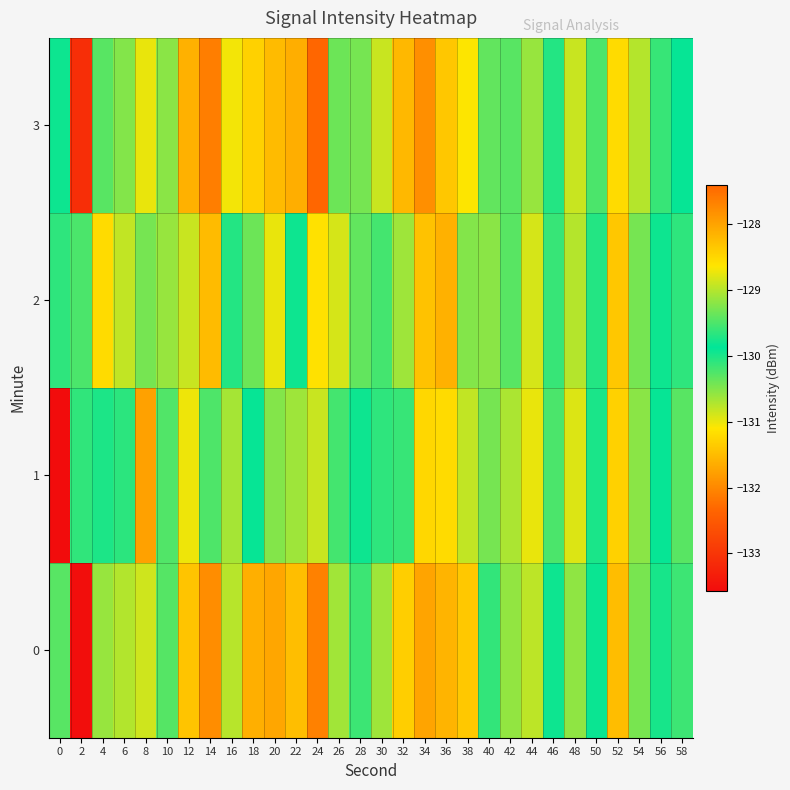

Reading left to right, extract all data points from this chart.

0: 0=-129.4	2=-133.5	4=-130.6	6=-130.7	8=-130.9	10=-129.5	12=-131.4	14=-132.0	16=-129.0	18=-131.6	20=-131.7	22=-128.3	24=-127.7	26=-130.6	28=-129.6	30=-129.1	32=-128.4	34=-128.0	36=-131.6	38=-131.4	40=-129.6	42=-130.6	44=-130.8	46=-129.9	48=-129.2	50=-129.8	52=-131.5	54=-129.3	56=-129.8	58=-130.2
1: 0=-133.6	2=-129.6	4=-129.7	6=-130.1	8=-128.0	10=-130.3	12=-131.0	14=-129.5	16=-129.1	18=-129.9	20=-130.5	22=-129.1	24=-128.9	26=-130.2	28=-129.8	30=-130.1	32=-129.6	34=-128.5	36=-131.2	38=-130.8	40=-129.3	42=-130.7	44=-131.0	46=-129.5	48=-128.8	50=-130.0	52=-131.3	54=-129.2	56=-129.9	58=-130.3
2: 0=-130.1	2=-129.5	4=-131.2	6=-130.8	8=-129.3	10=-130.6	12=-128.9	14=-131.5	16=-129.7	18=-130.4	20=-131.0	22=-129.8	24=-128.6	26=-130.9	28=-129.4	30=-130.2	32=-129.1	34=-128.3	36=-131.6	38=-130.5	40=-129.2	42=-130.3	44=-130.9	46=-129.6	48=-129.0	50=-129.7	52=-131.4	54=-129.3	56=-129.8	58=-130.1
3: 0=-129.8	2=-133.1	4=-130.3	6=-130.5	8=-131.0	10=-129.2	12=-131.6	14=-132.1	16=-128.7	18=-131.3	20=-131.5	22=-128.1	24=-127.4	26=-130.4	28=-129.3	30=-128.9	32=-128.2	34=-127.8	36=-131.4	38=-131.1	40=-129.4	42=-130.3	44=-130.6	46=-129.7	48=-128.9	50=-129.5	52=-131.2	54=-129.0	56=-129.6	58=-129.9